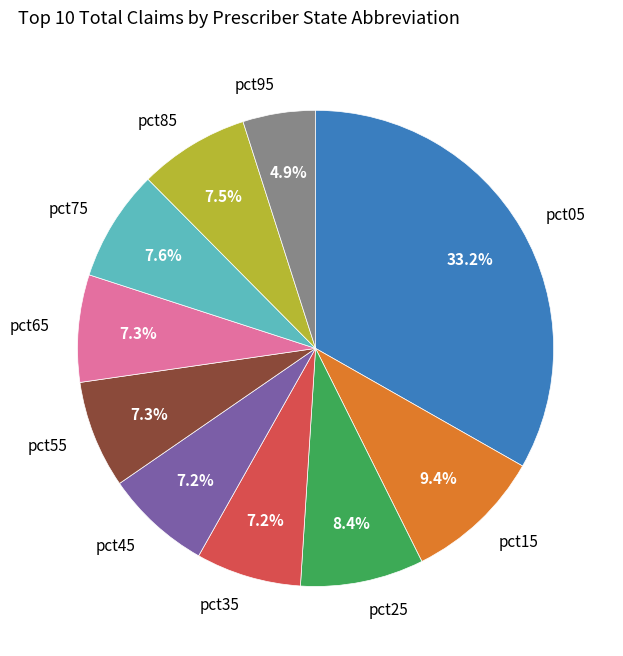

Is there any slice that represents more than half of the pie?

No